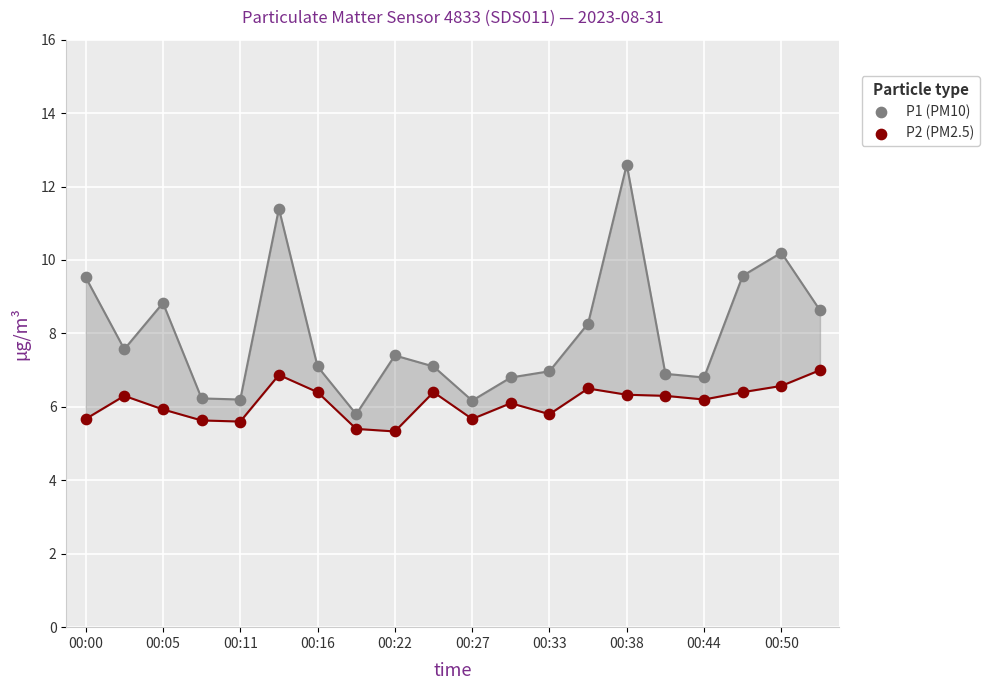

Across all series, what Y value is closest to 8?

8.3